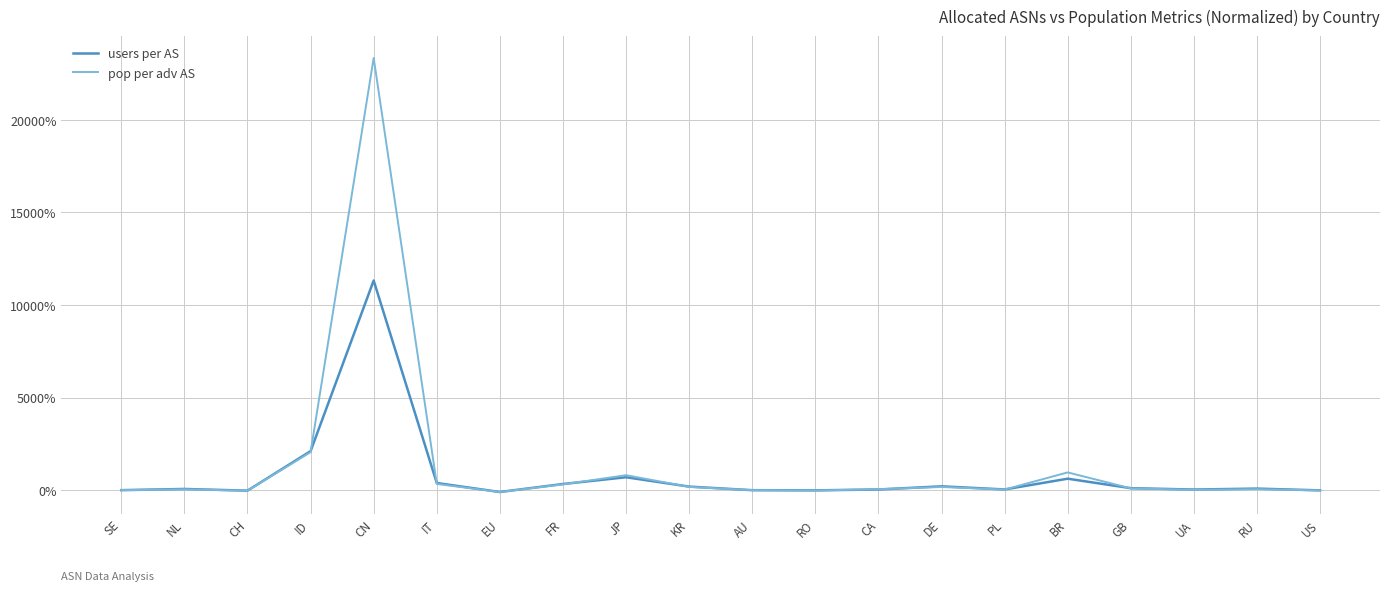

Where is users per AS nearest to the value 5611?

ID